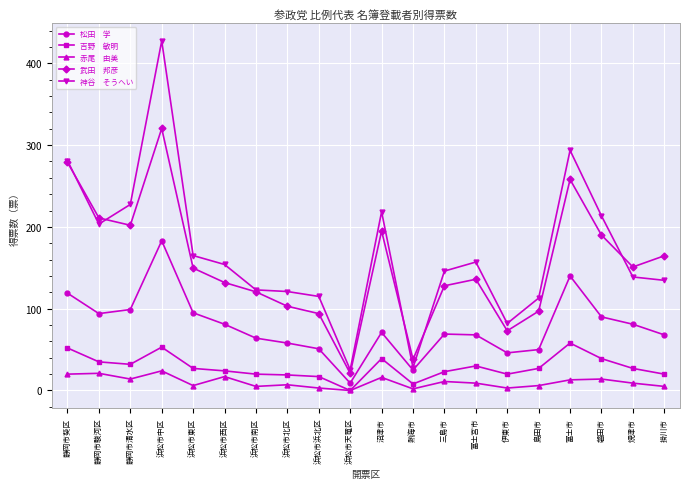

How many lines are shown in the chart?

5